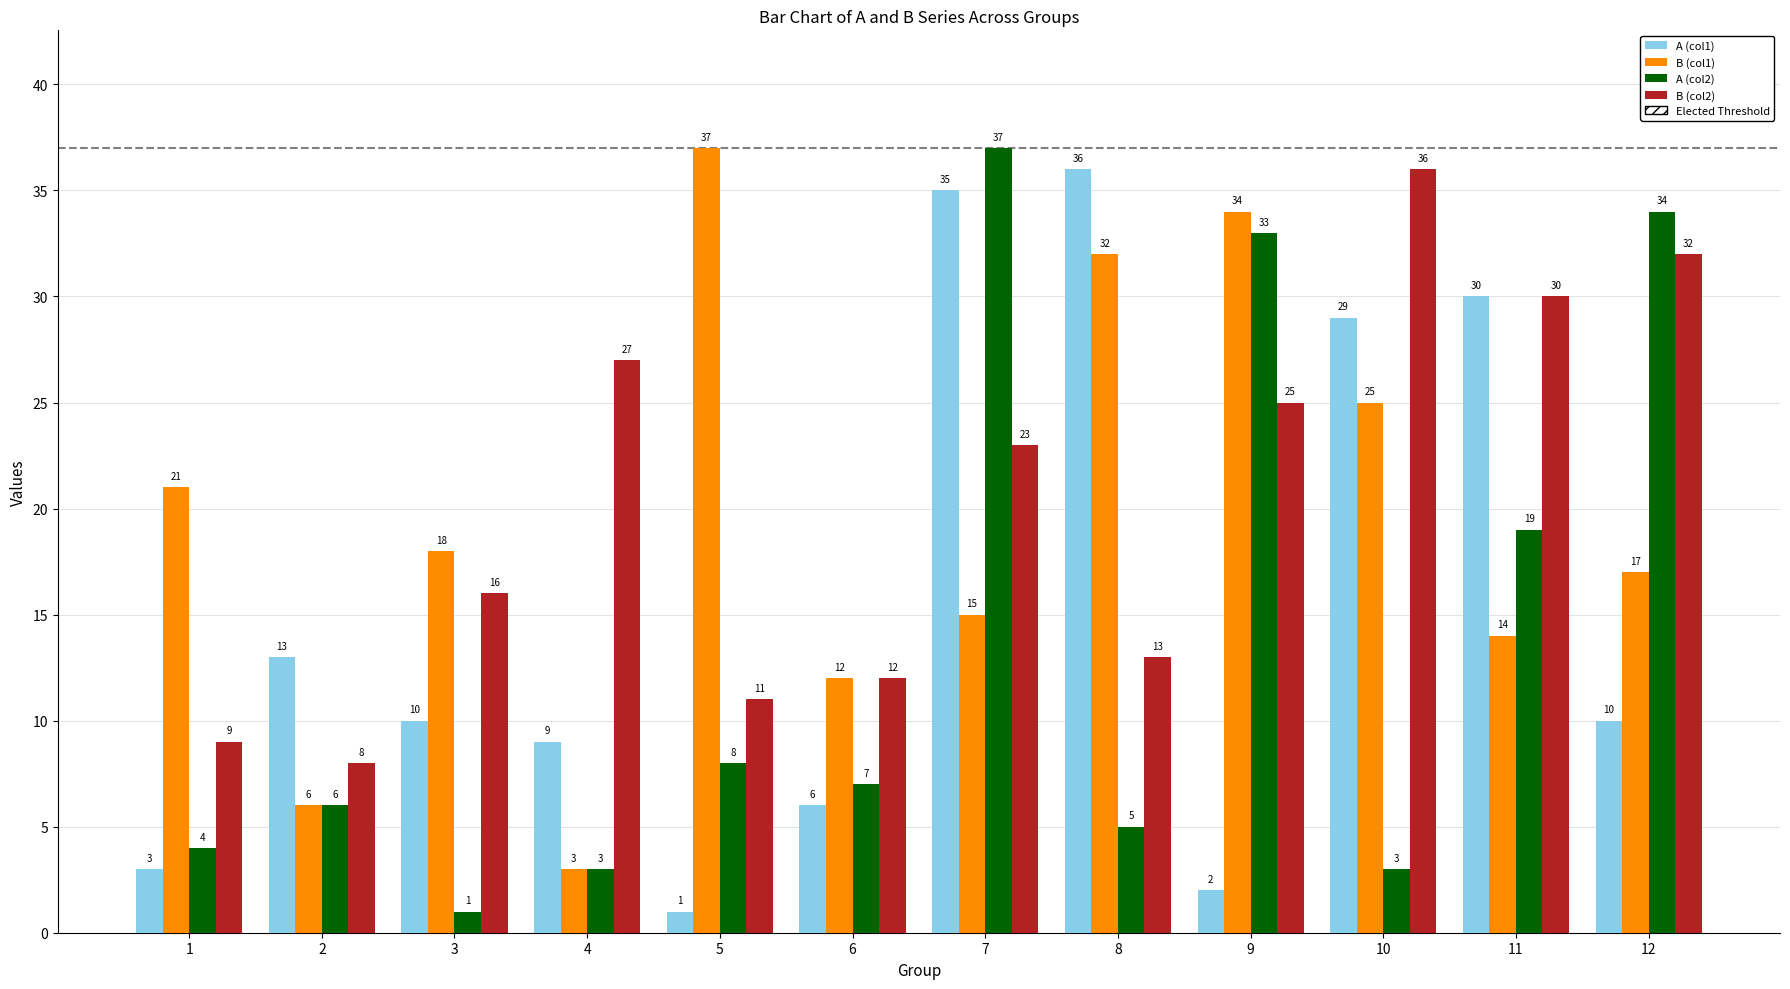

At 5, list the series in order from largest to smallest.

B (col1), B (col2), A (col2), A (col1)